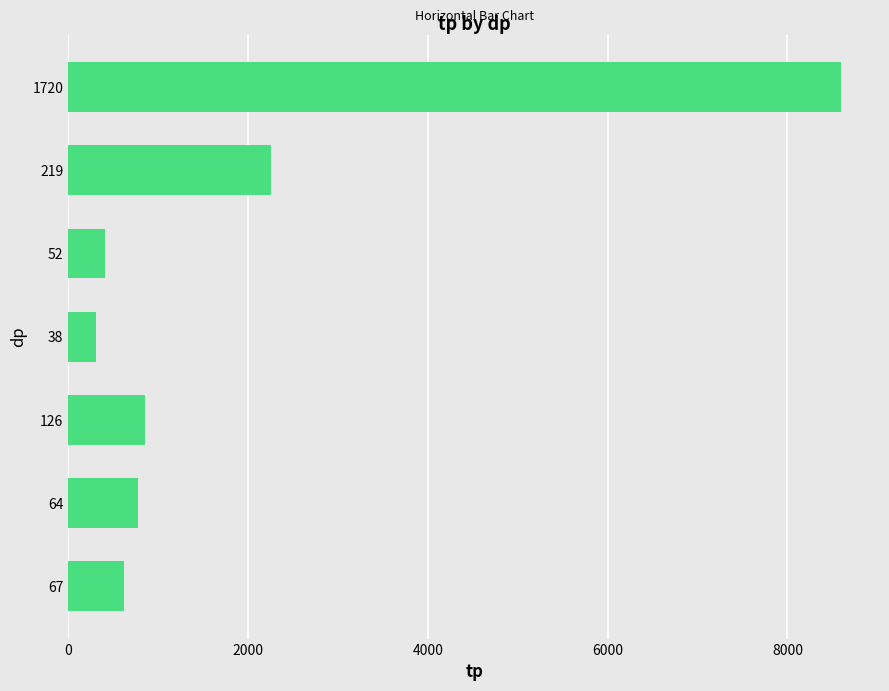

List the labels in order of value, smallest first.

38, 52, 67, 64, 126, 219, 1720